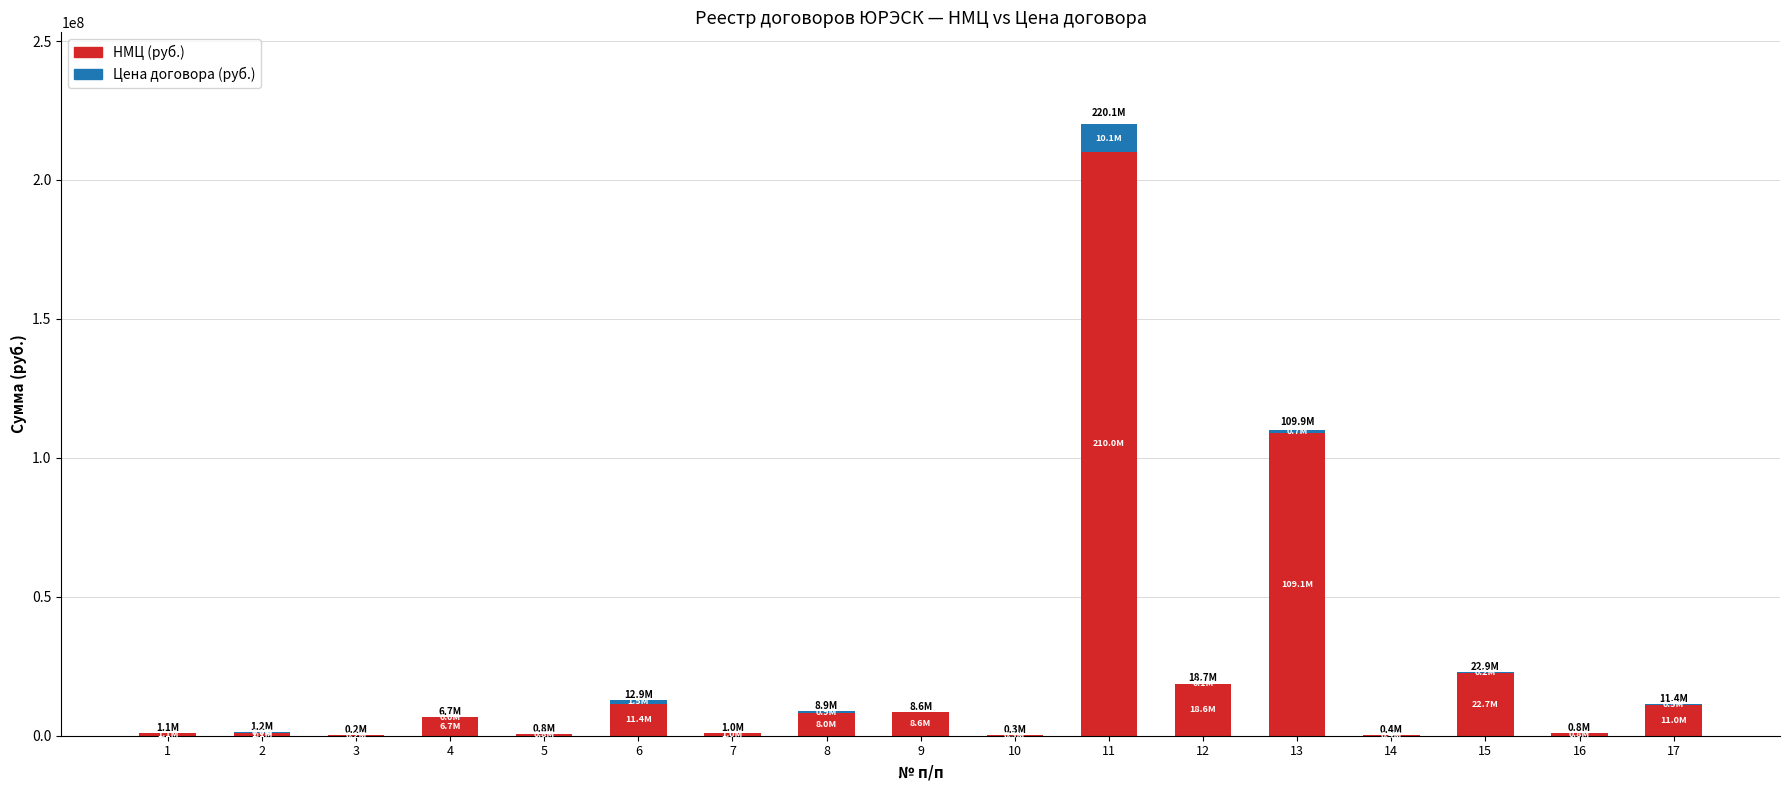

What is the sum of the НМЦ (руб.) values at 4 and 9?

15318036.0